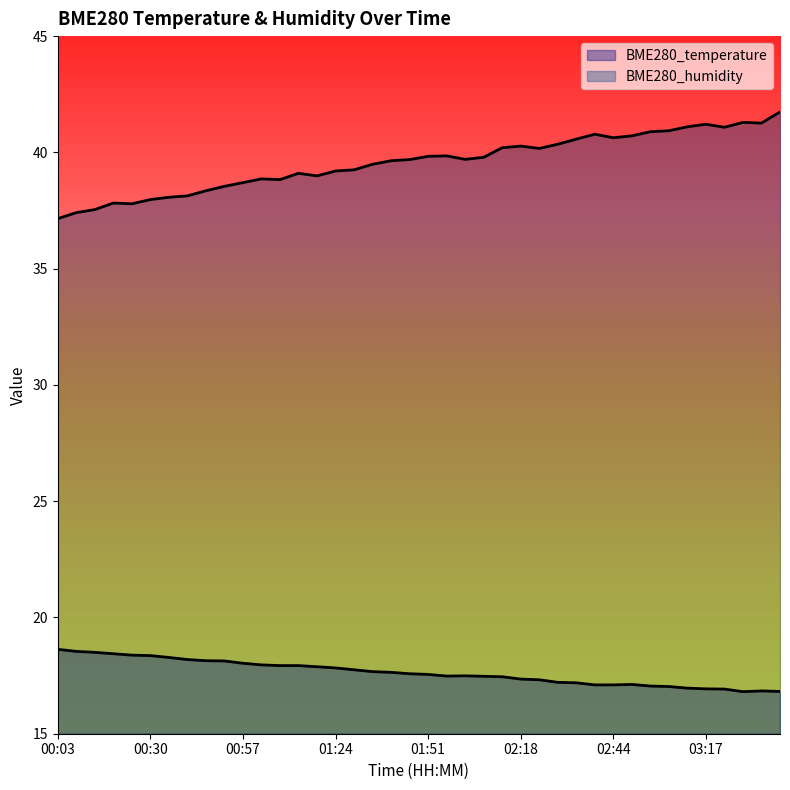

Which series has the largest total across all categories?

BME280_humidity